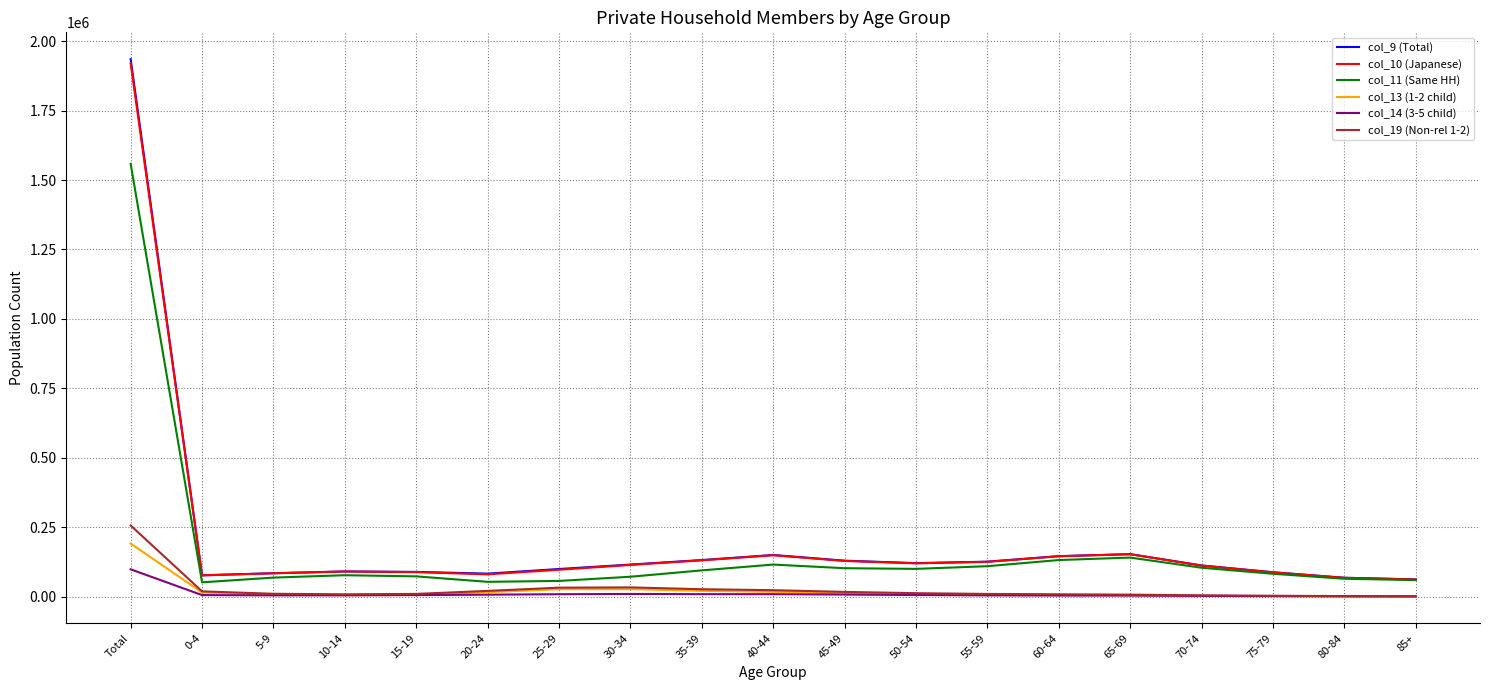

True or false: col_11 (Same HH) has a value of 131785 at 60-64.

True